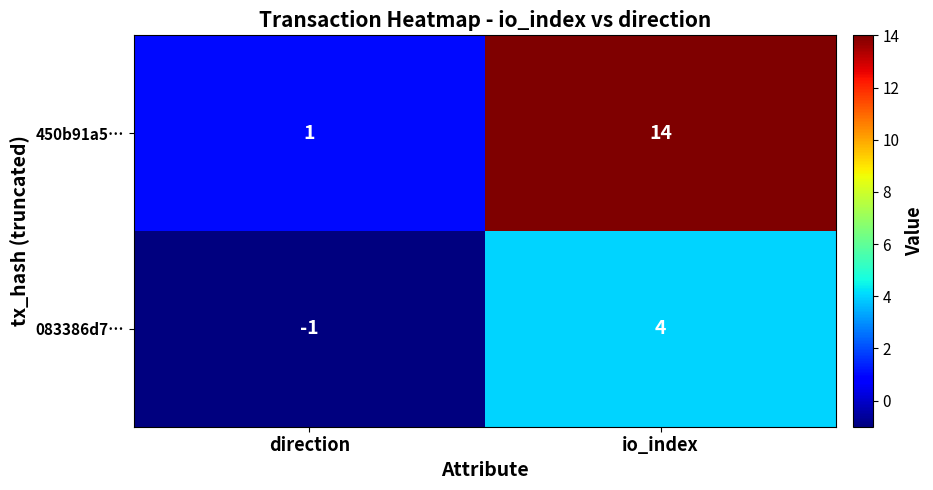

Which series has the largest range (max minus min)?

450b91a5…